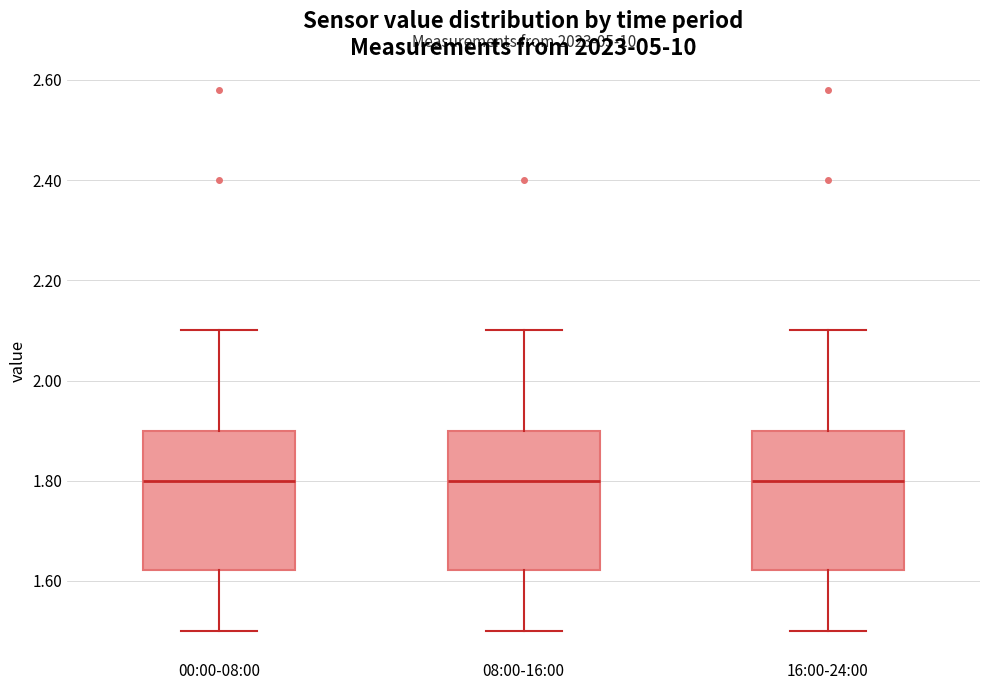

Reading left to right, read every box against the y-axis: the position of its median line, the range the box covers, and the ends of its whiskers. The values are not printed on the chart, so give them approximately, as read against the axis.

00:00-08:00: median 1.80, box 1.62 to 1.90, whiskers 1.50 to 2.10
08:00-16:00: median 1.80, box 1.62 to 1.90, whiskers 1.50 to 2.10
16:00-24:00: median 1.80, box 1.62 to 1.90, whiskers 1.50 to 2.10